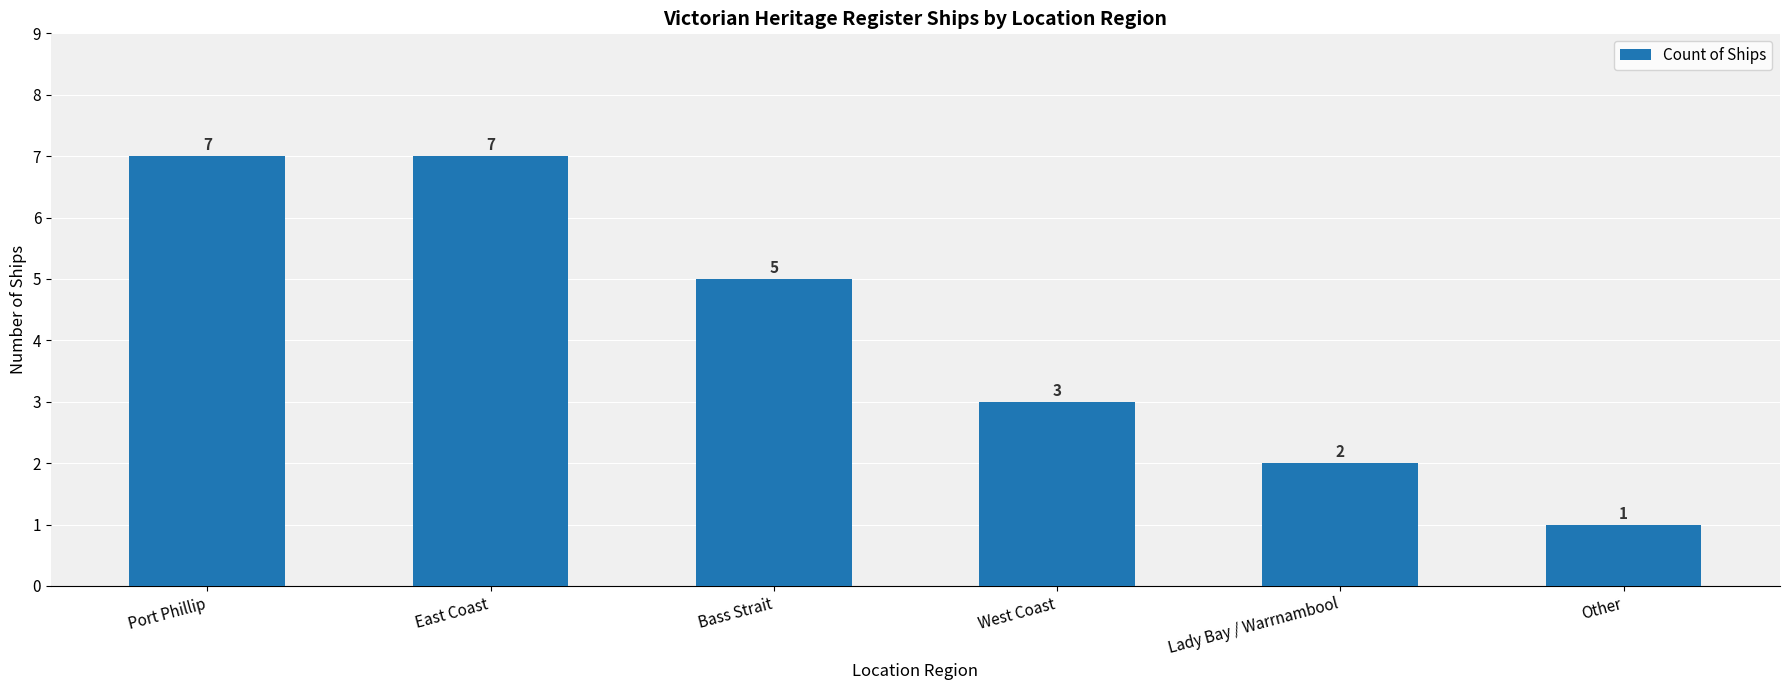

The value at Port Phillip is 7. True or false?

True